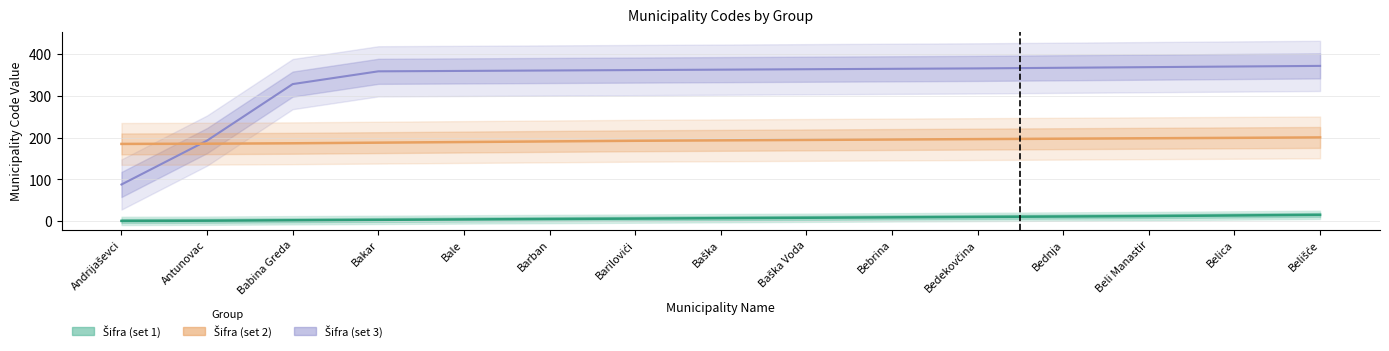

What is the sum of all Šifra (set 2) values?

2894.0